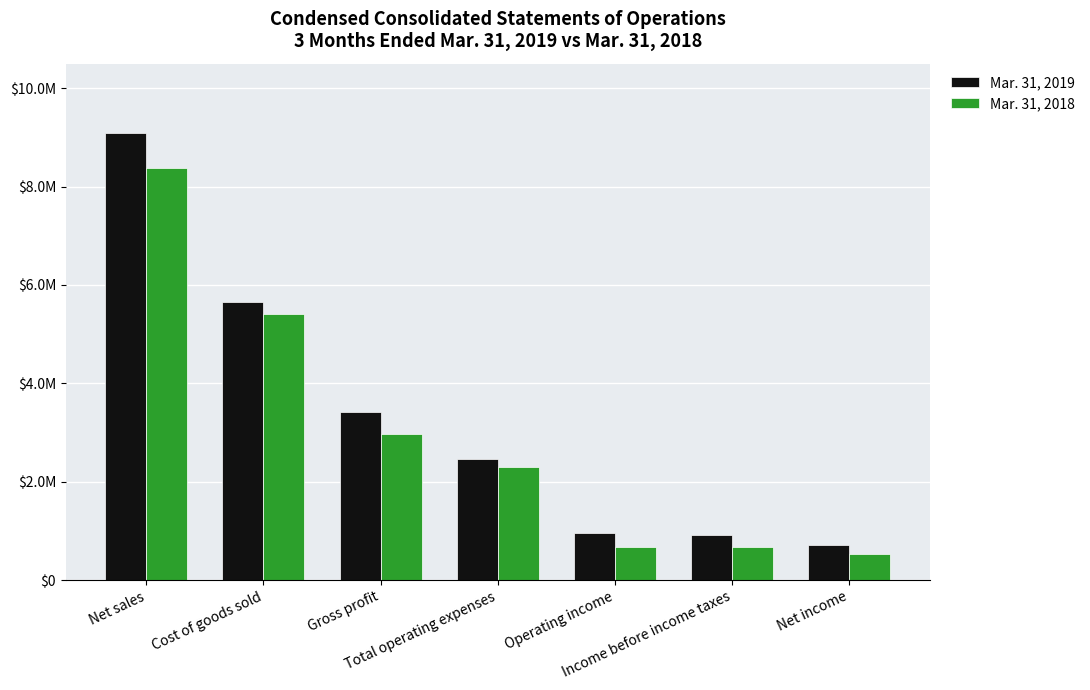

What are all the series names shown in the legend?

Mar. 31, 2019, Mar. 31, 2018